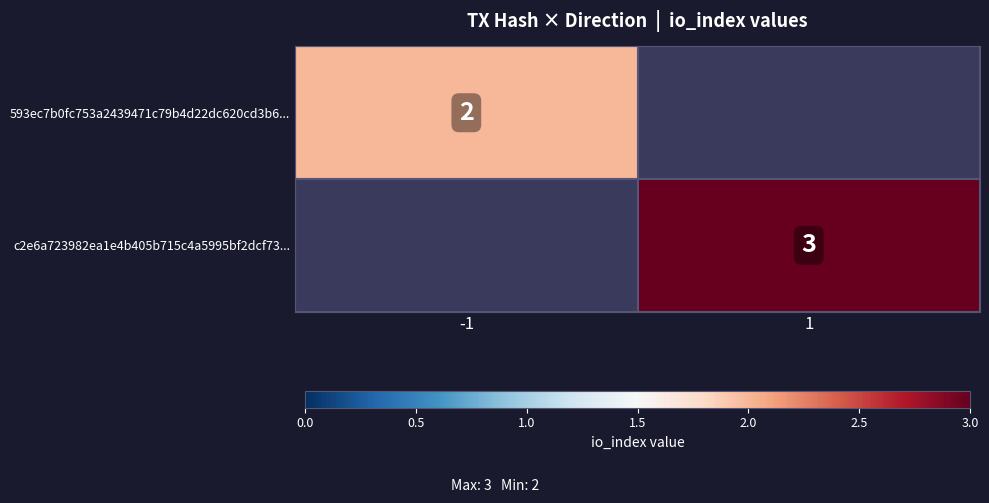

True or false: 593ec7b0fc753a2439471c79b4d22dc620cd3b6... has a value of 3 at -1.

False